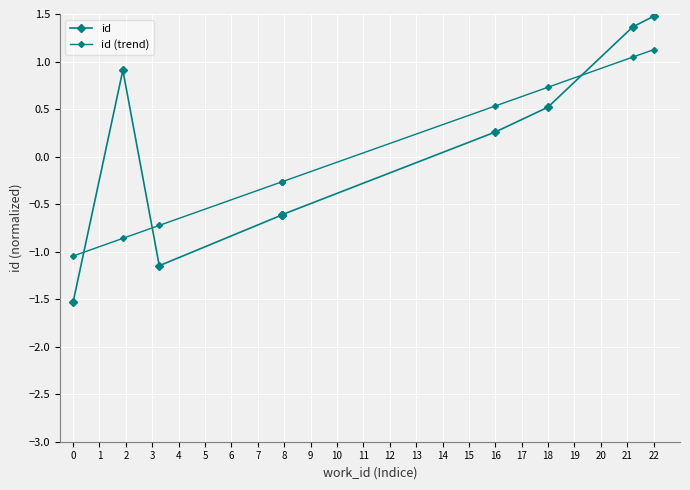

After their last crossing, which series has the higher values: id (trend) or id?

id